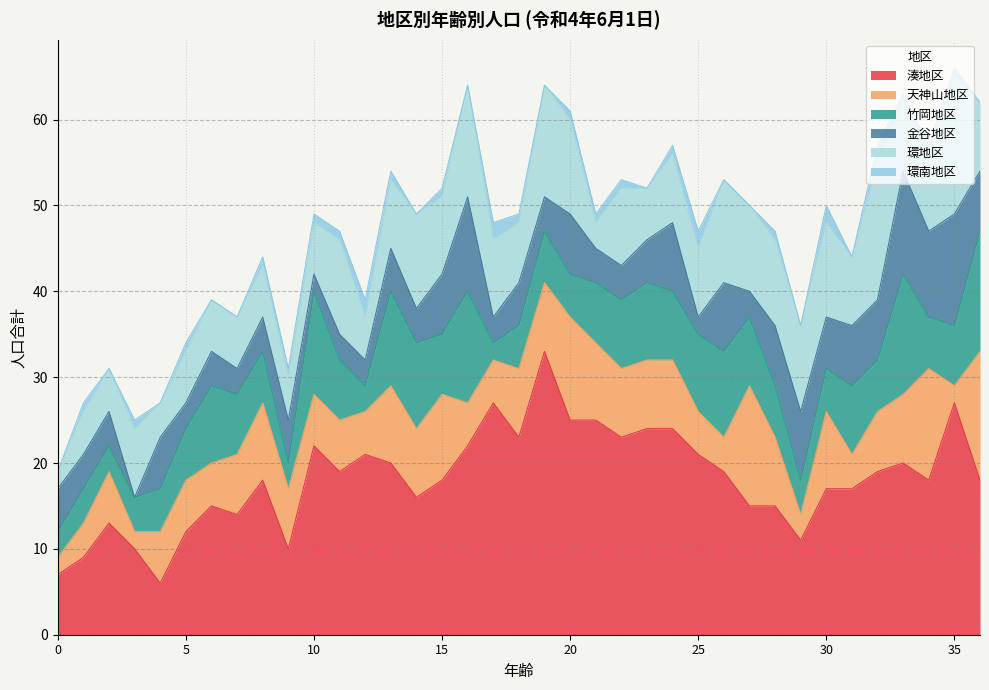

At which label does 湊地区 reach its peak?

19